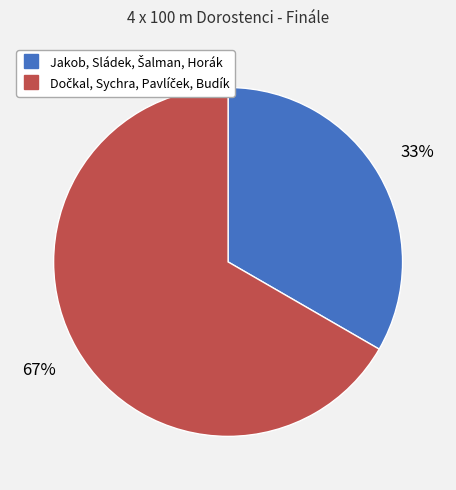

Is there any slice that represents more than half of the pie?

Yes